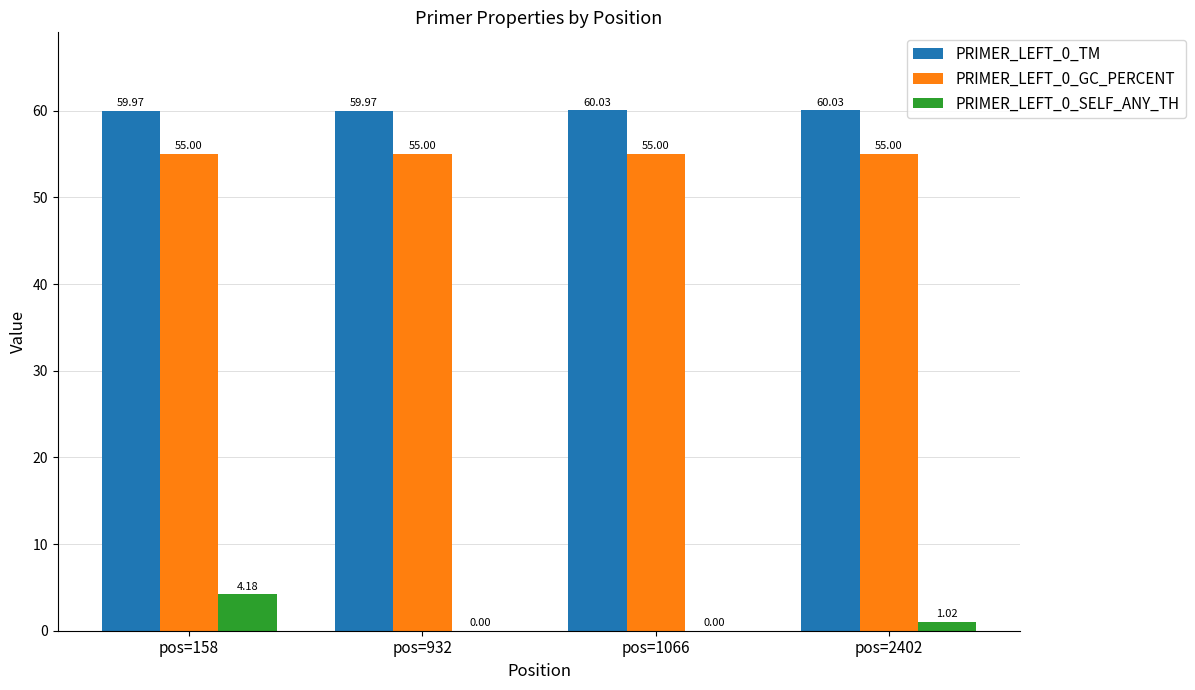

Is the value of PRIMER_LEFT_0_SELF_ANY_TH at pos=932 greater than the value of PRIMER_LEFT_0_TM at pos=2402?

No